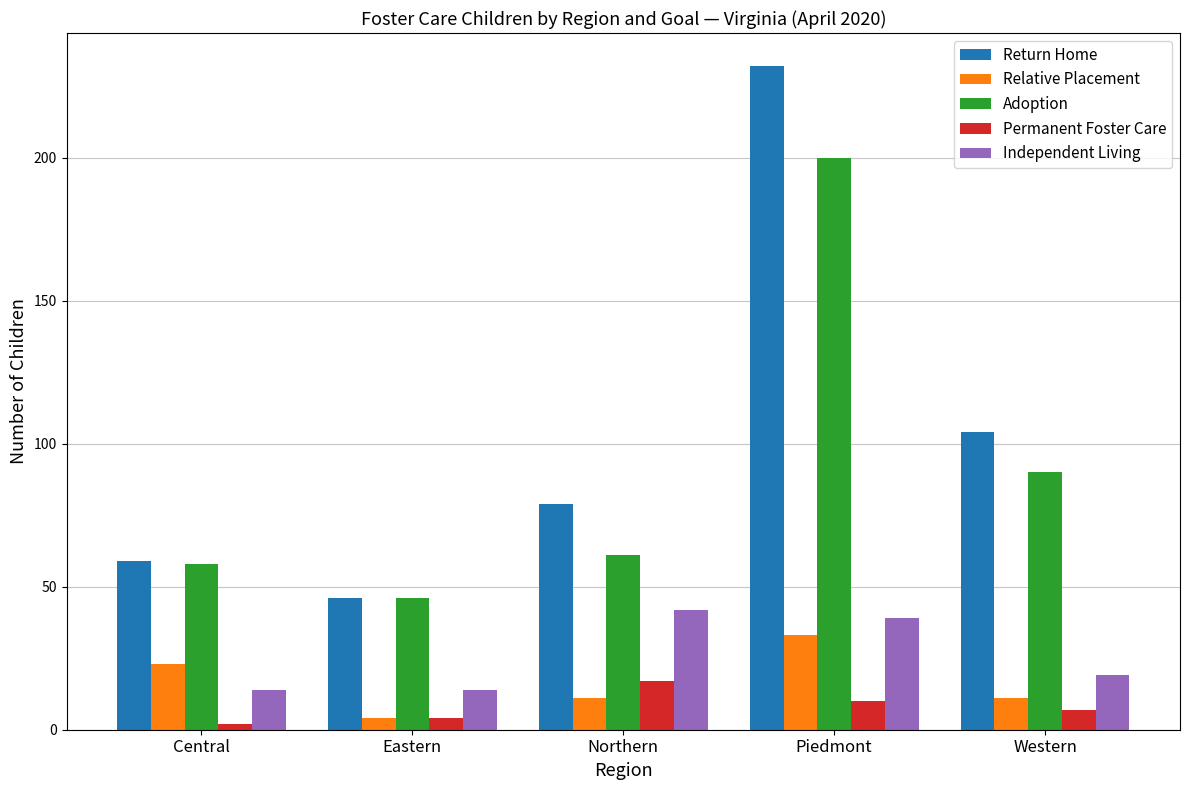

At which label is Adoption closest to 123?

Western